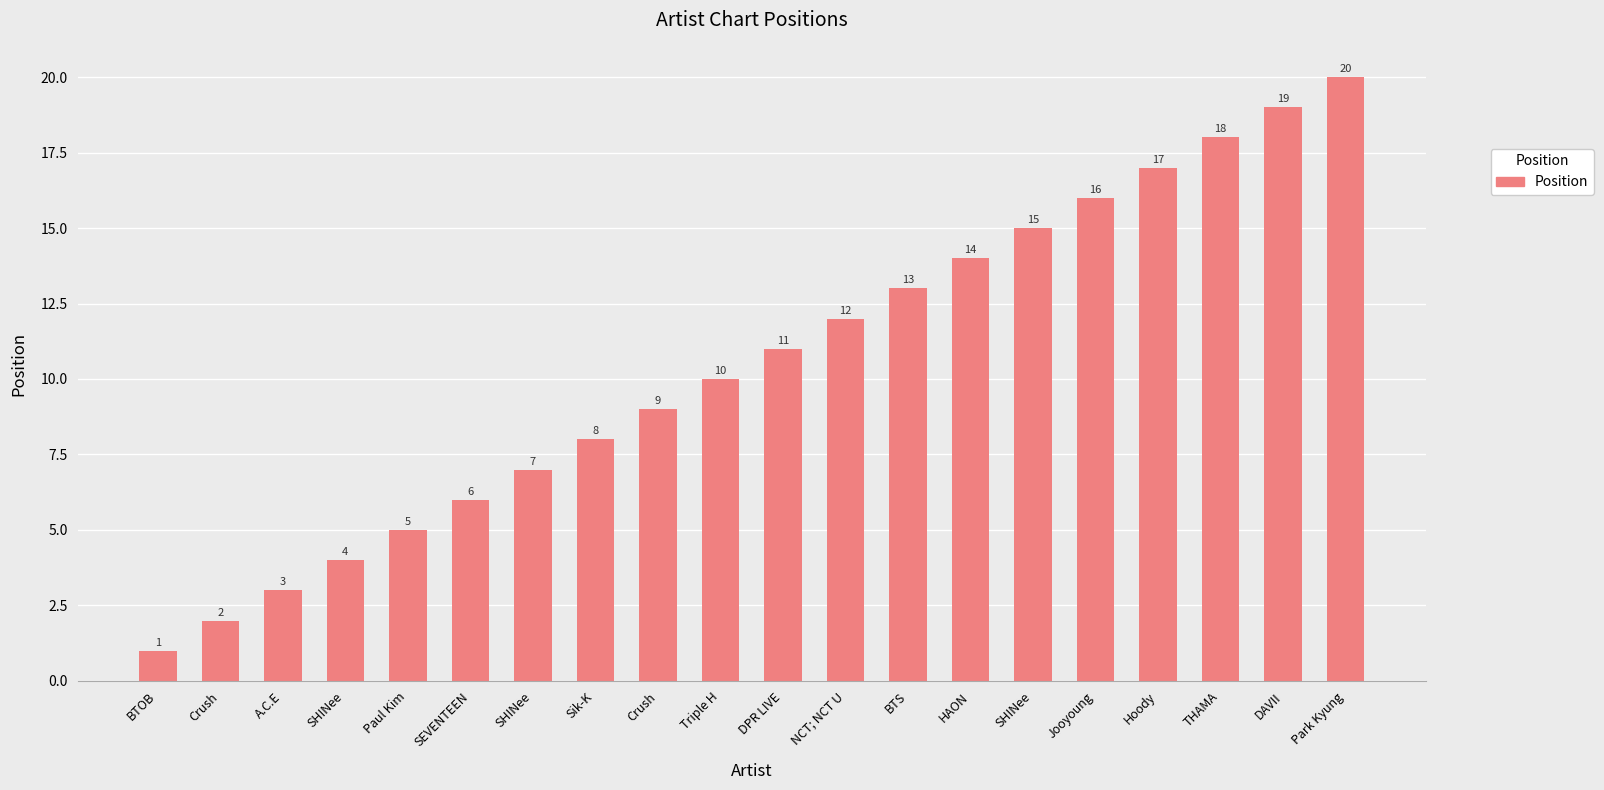

What is the change in value from SEVENTEEN to Hoody?

+11